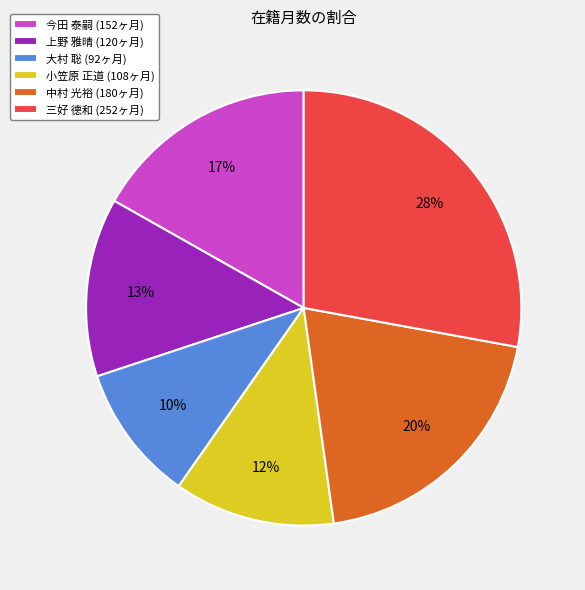

How many segments does this pie chart have?

6